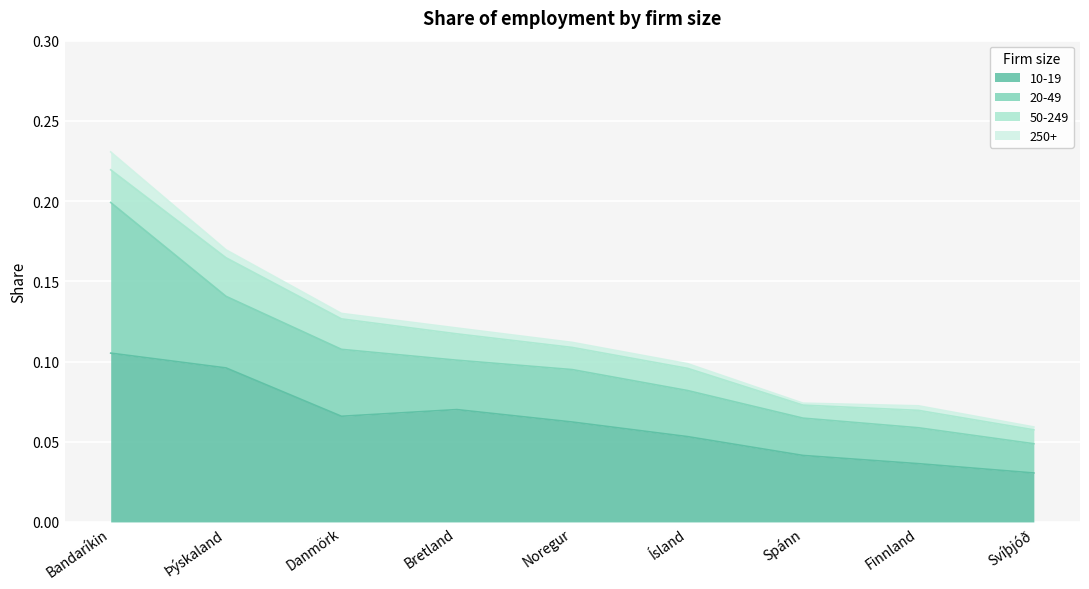

True or false: 50-249 has more than 1 points higher than both neighbors.

True